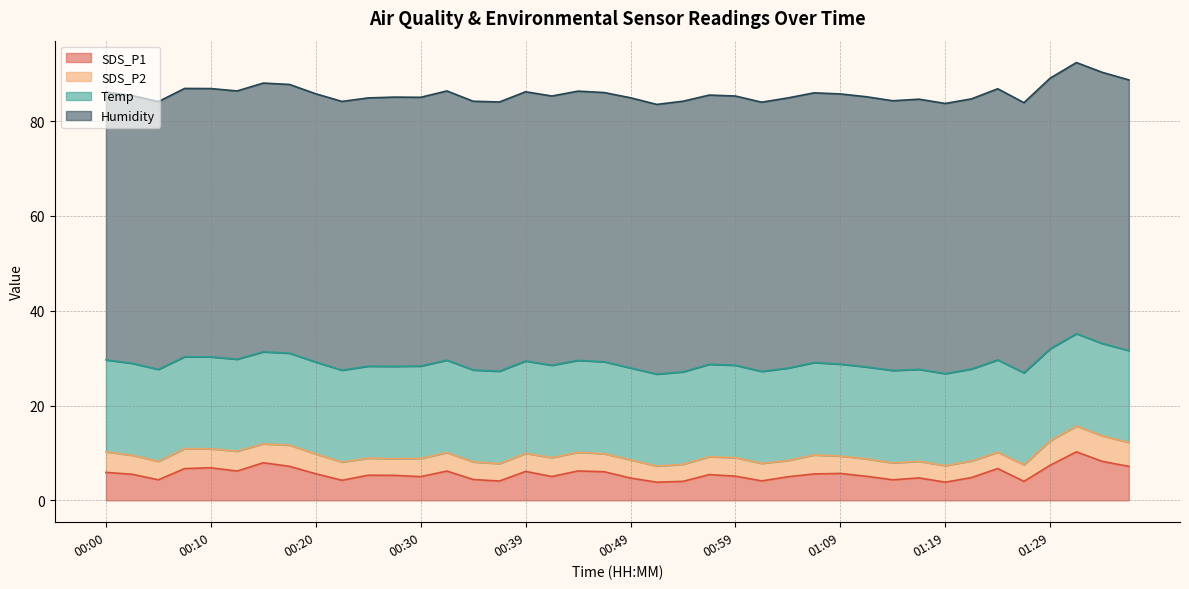

How many values in the SDS_P1 series exceed 5?

25